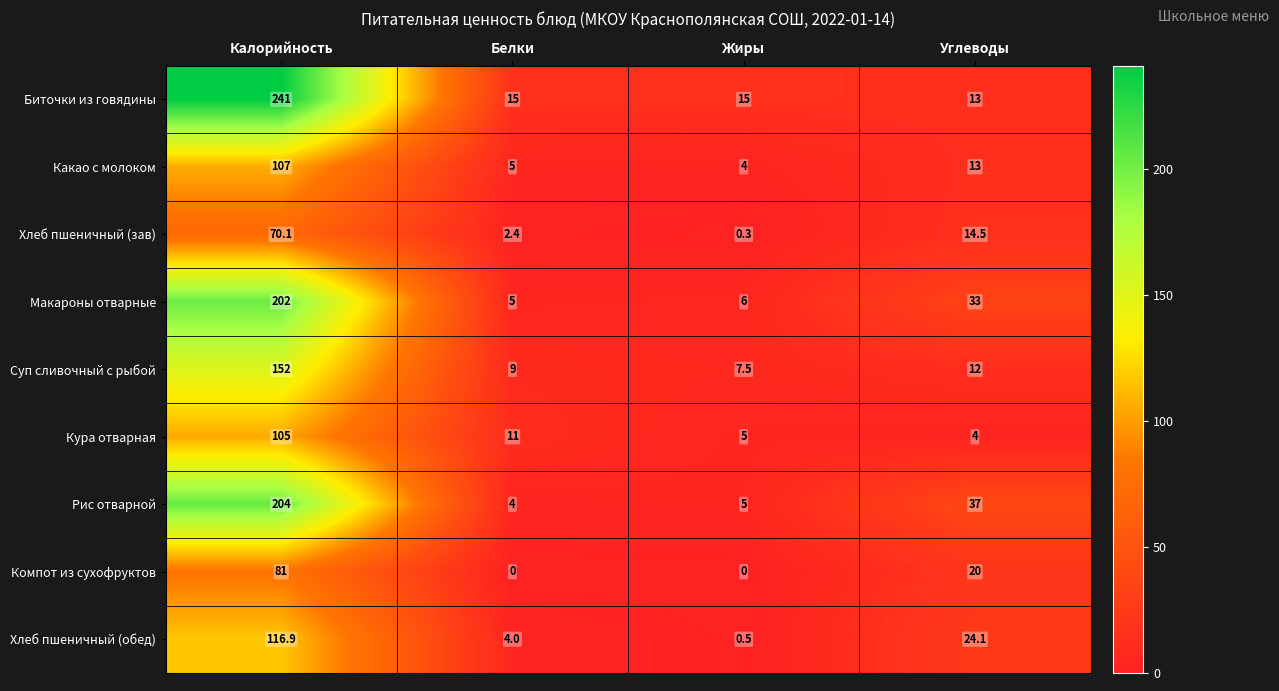

Which label corresponds to the largest value in the chart?

Калорийность